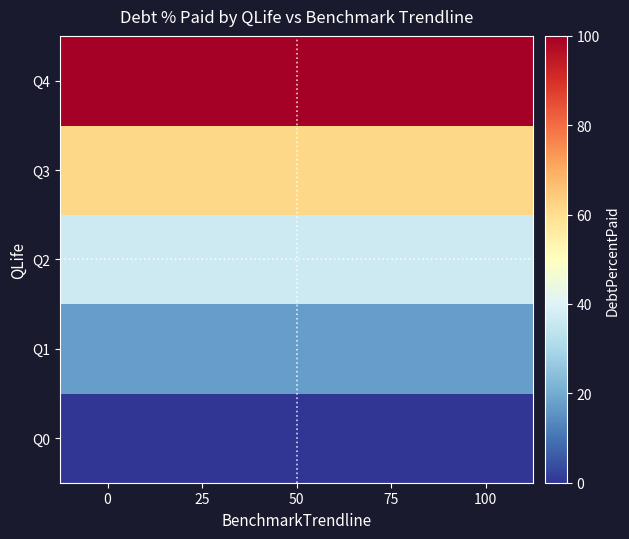

Rank the series by their maximum value, from lowest to highest.

Q0, Q1, Q2, Q3, Q4